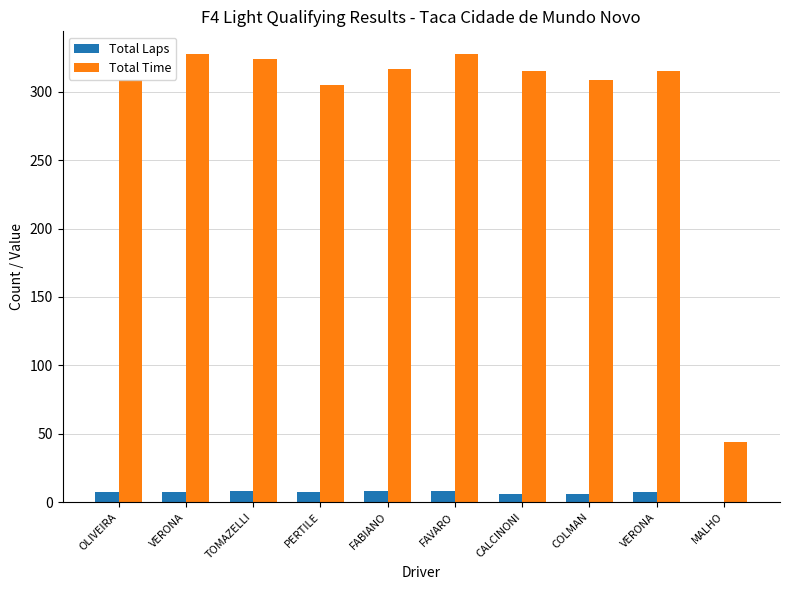

What is the difference between the highest and lowest values at FAVARO?

319.4